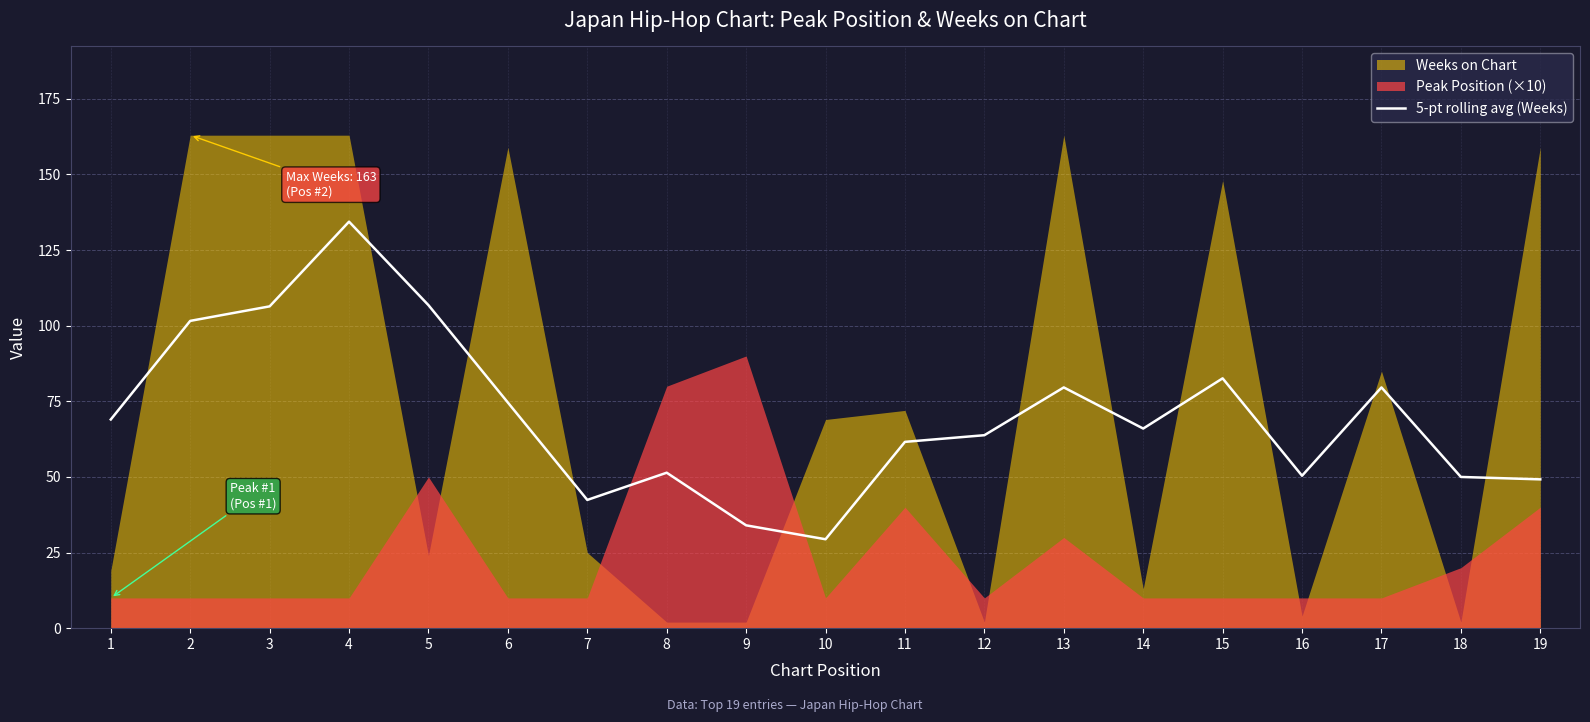

The 5-pt rolling avg (Weeks) series shows 42.4 at 7. True or false?

True